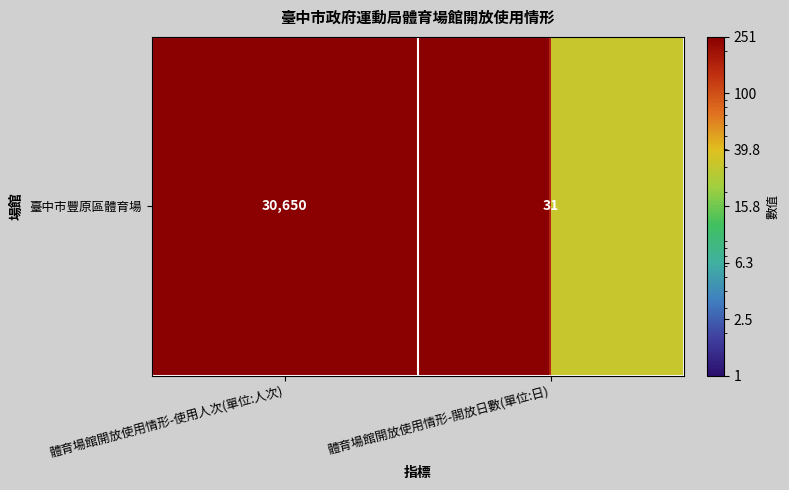

What is the change in value from 體育場館開放使用情形-使用人次(單位:人次) to 體育場館開放使用情形-開放日數(單位:日)?

-30619